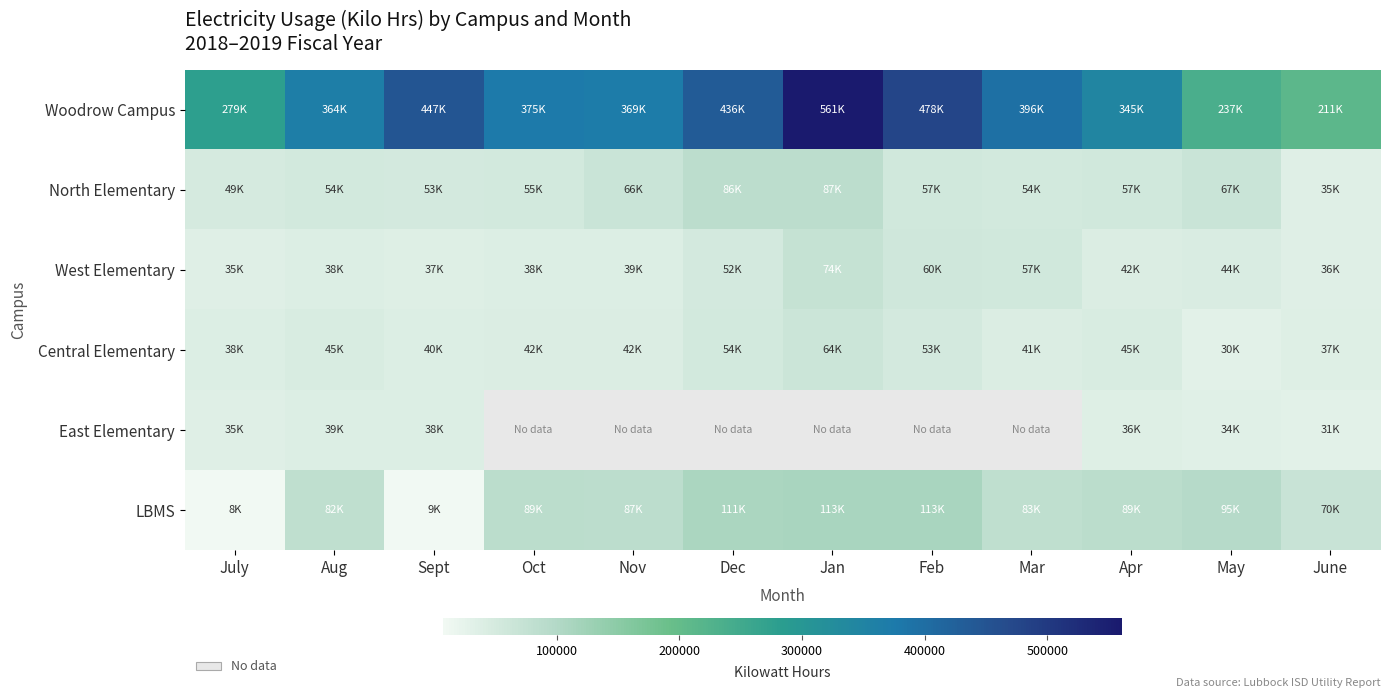

Which series has the largest range (max minus min)?

Woodrow Campus